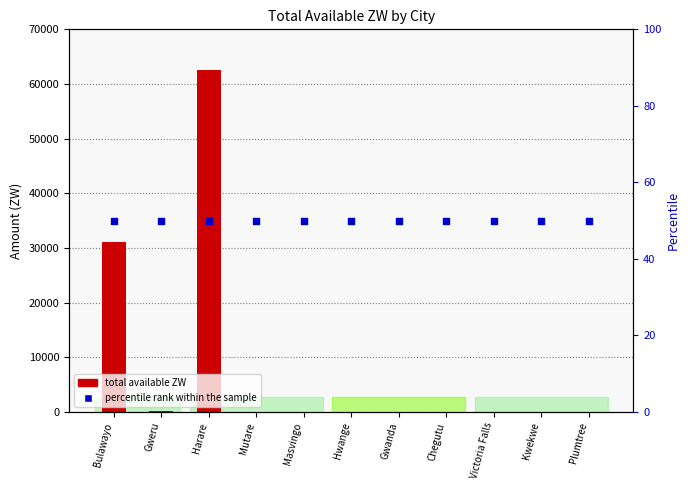

What is the total value across all series at Harare?

62540.4